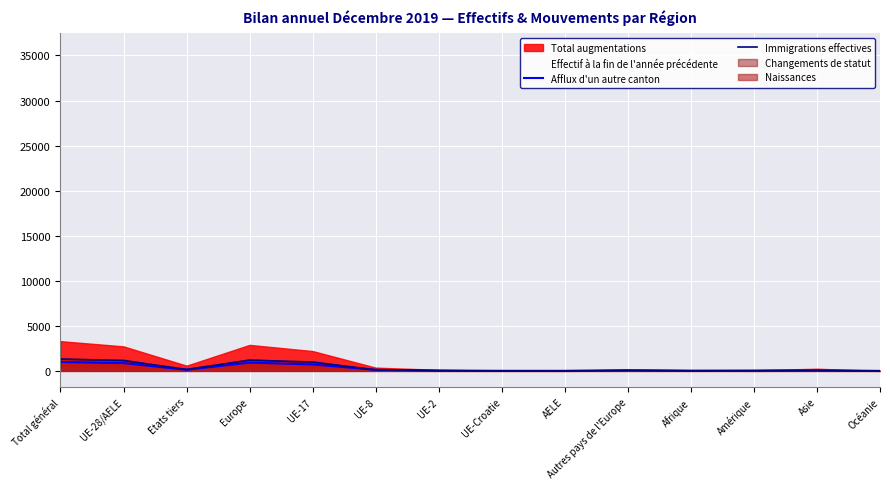

What is the label of the 14th point from the left?

Océanie